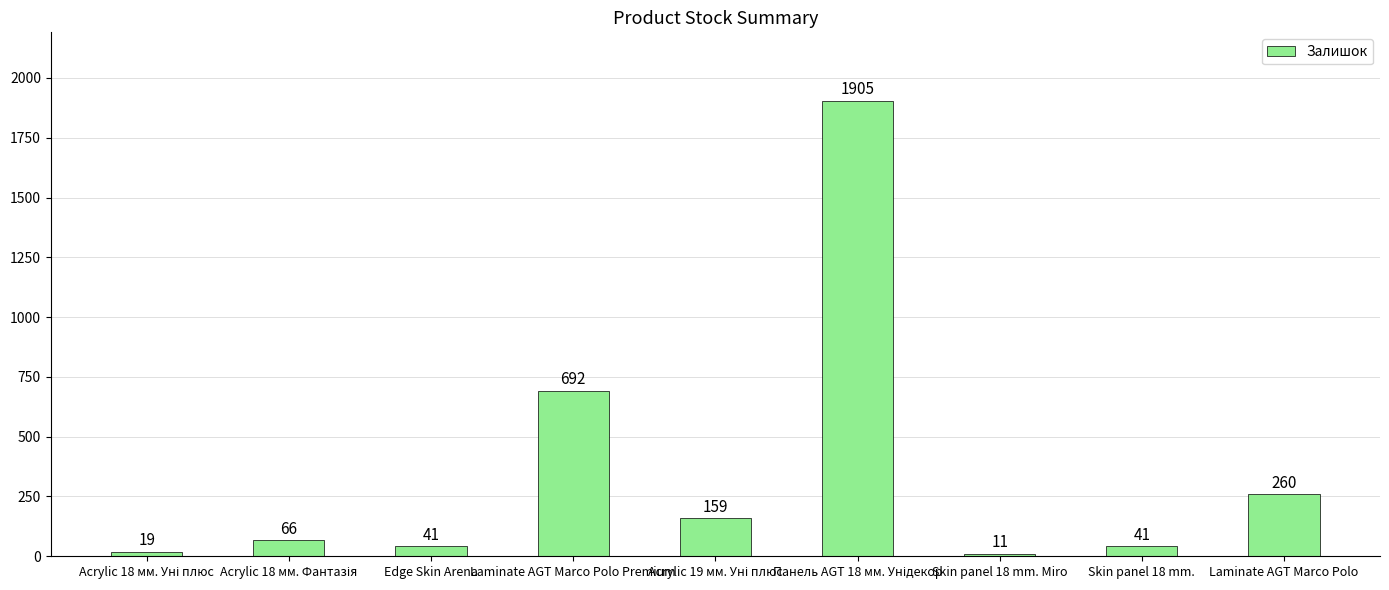

Approximately how many times larger is the value at Laminate AGT Marco Polo Premium compared to Skin panel 18 mm. Miro?

62.9